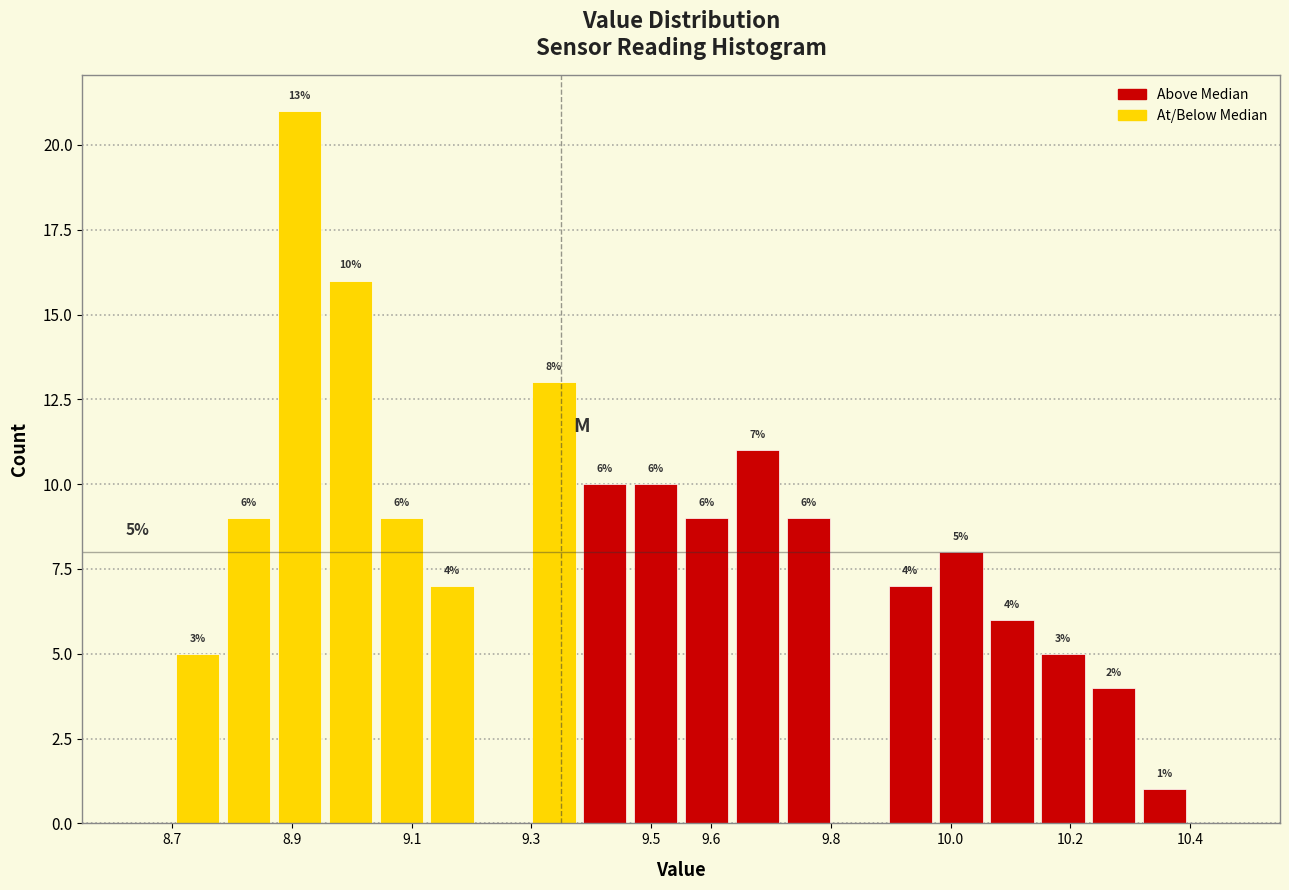

Over which range of the x-axis is the bar tallest?

8.870 to 8.955